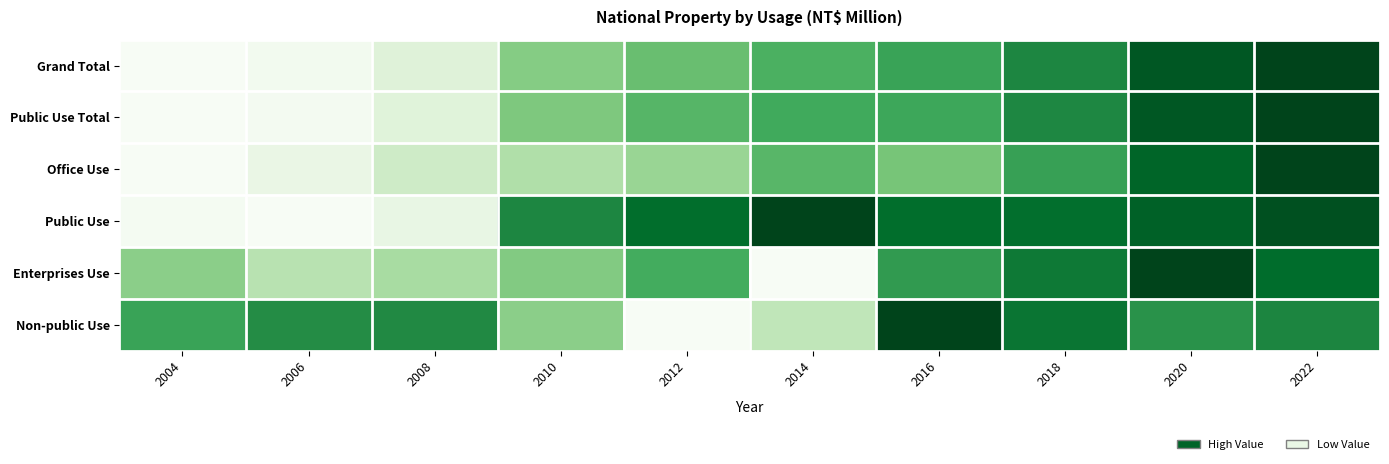

Which series changed the most between 2012 and 2016?

Non-public Use